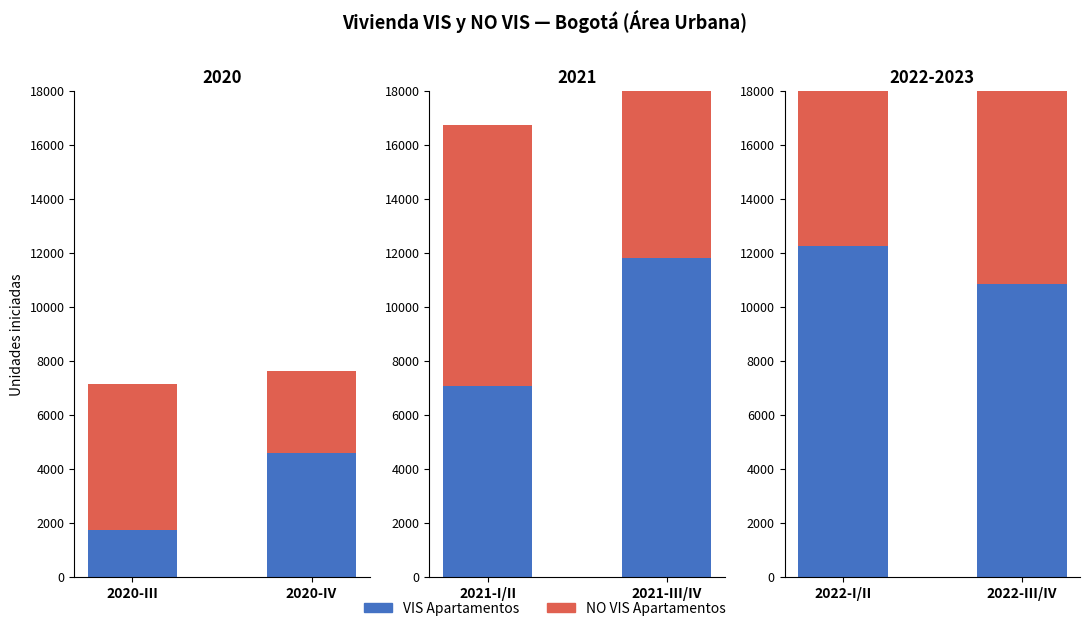

Which category has the lowest value in the NO VIS Apartamentos series?

2022-III/IV